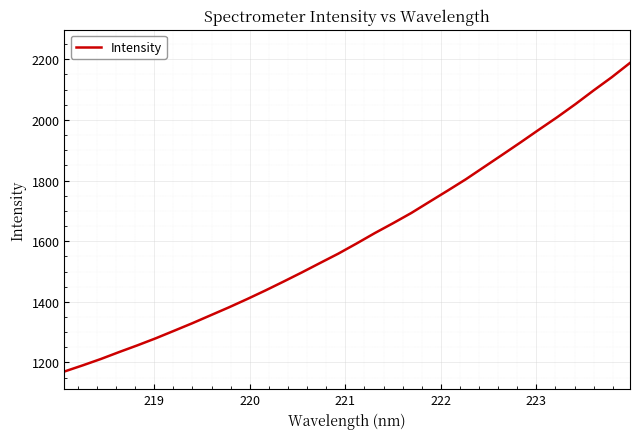

Is this an area chart (filled region under the line)?

No